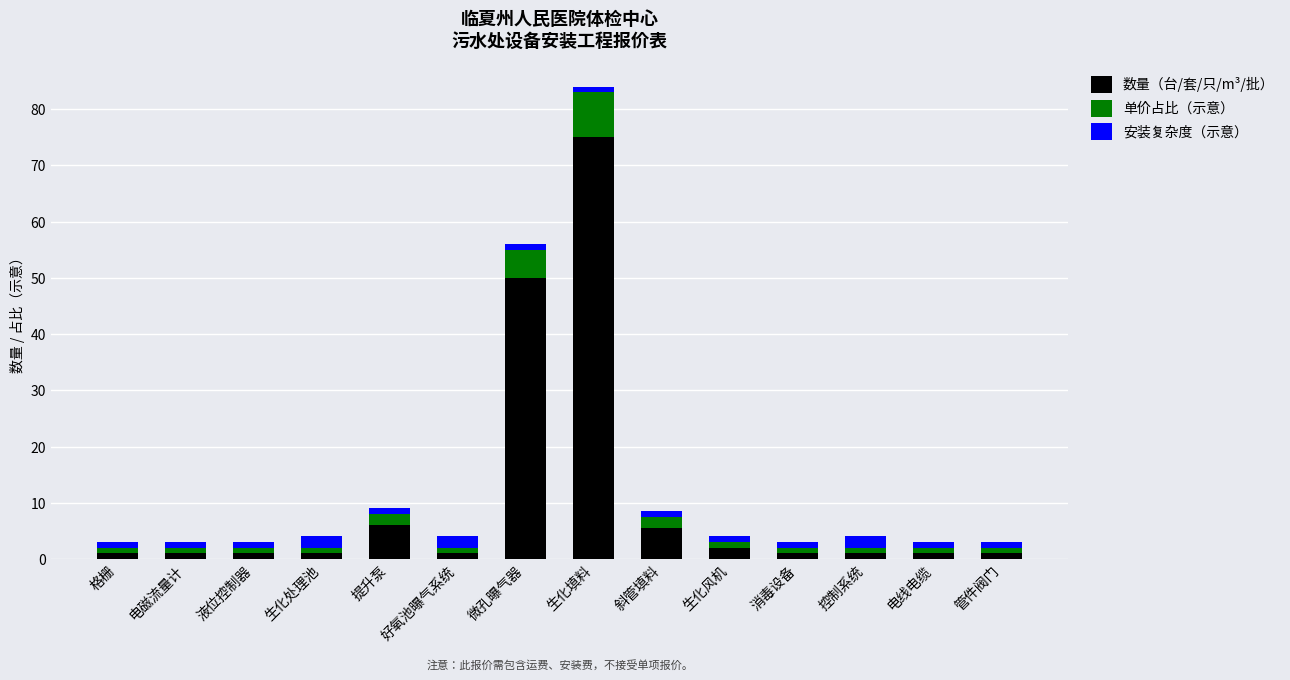

At which label is 数量（台/套/只/m³/批） closest to 38?

微孔曝气器